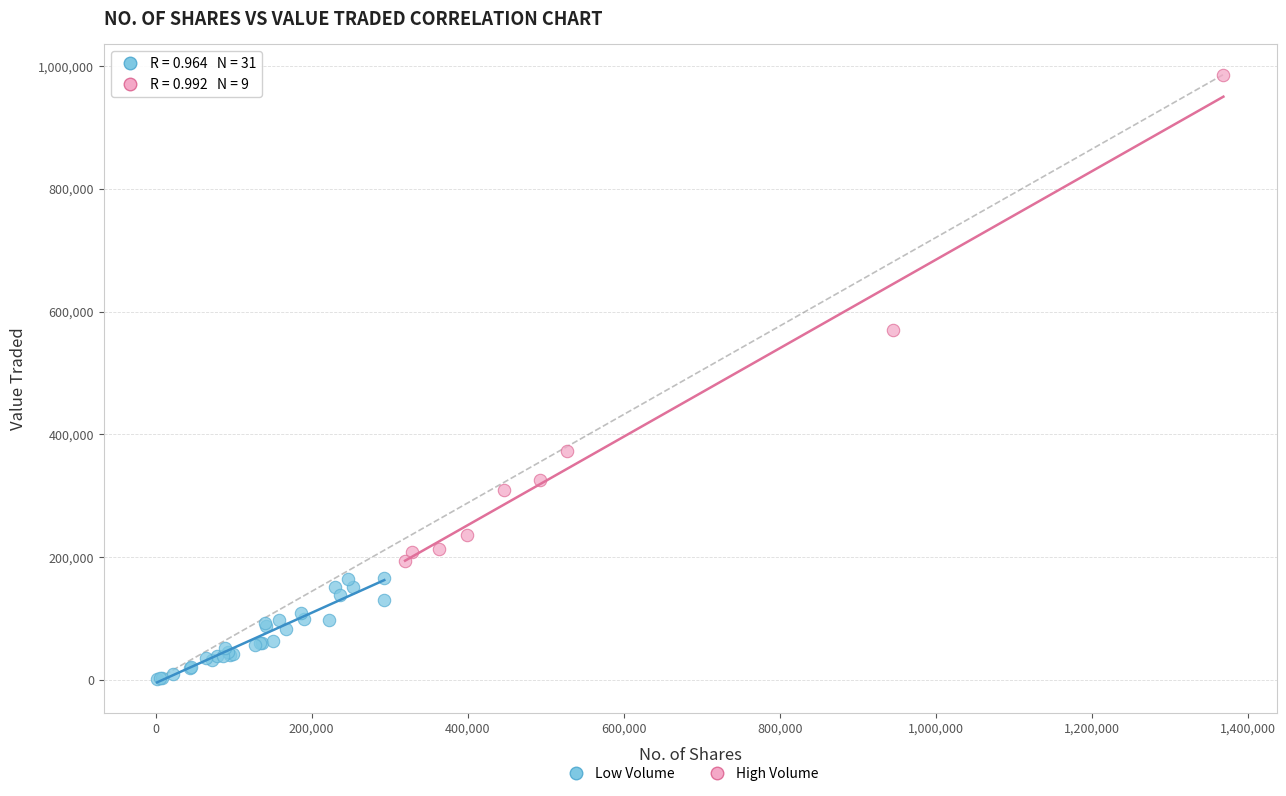

Which series contains the lowest Y value?

Low Volume